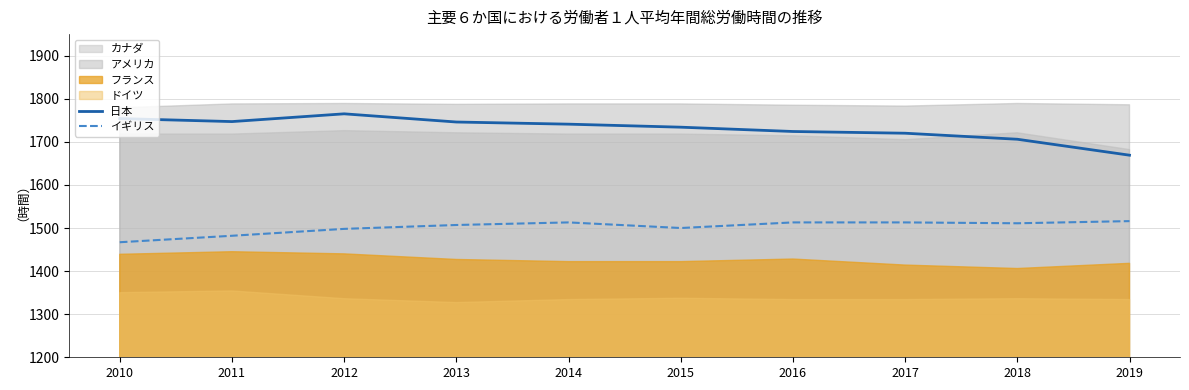

True or false: 日本 and イギリス intersect in this chart.

False